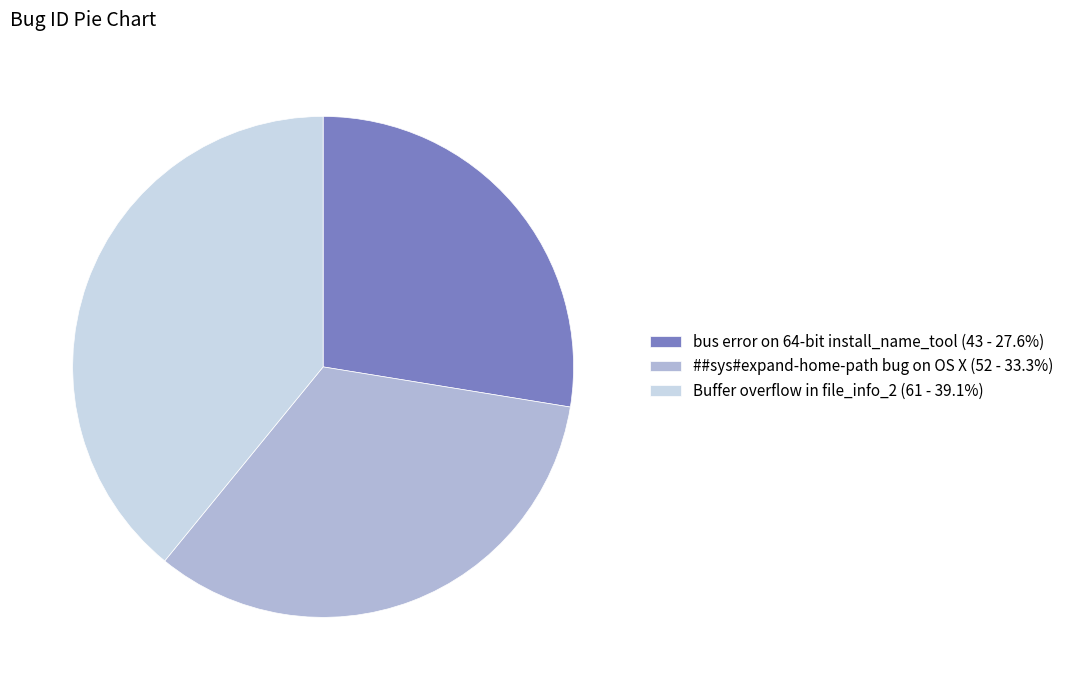

Do Buffer overflow in file_info_2 and ##sys#expand-home-path bug on OS X together represent more than half of the pie?

Yes